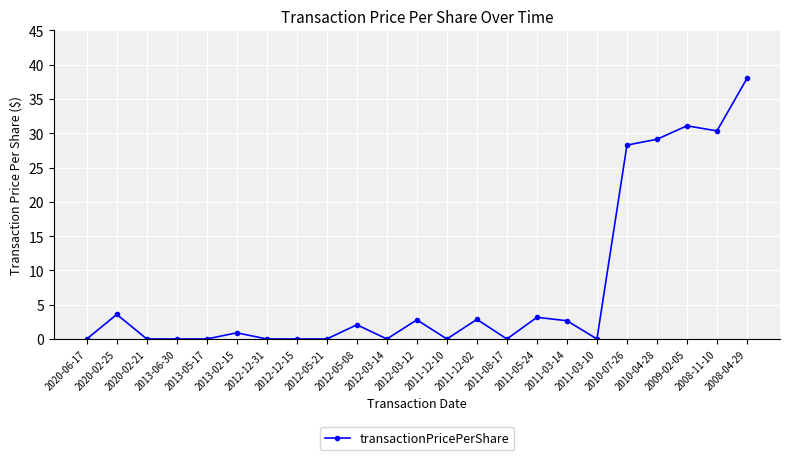

What is the average value?

7.6